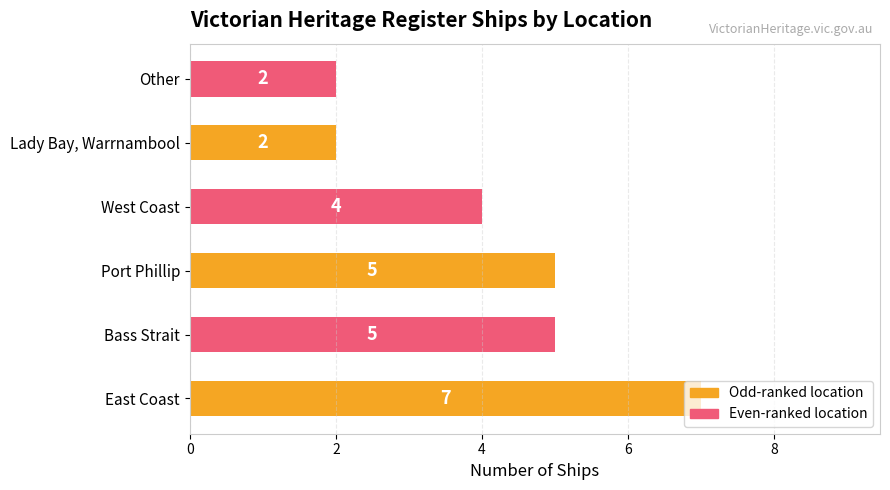

What is the greatest value displayed?

7